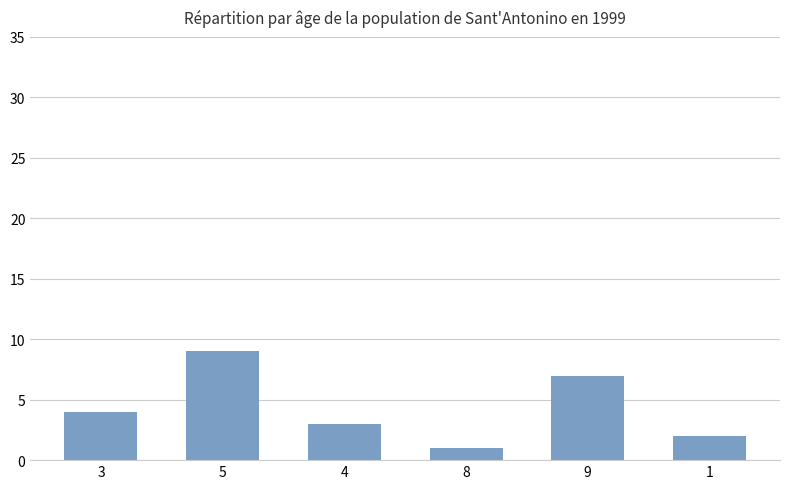

Which has a higher value, 1 or 5?

5